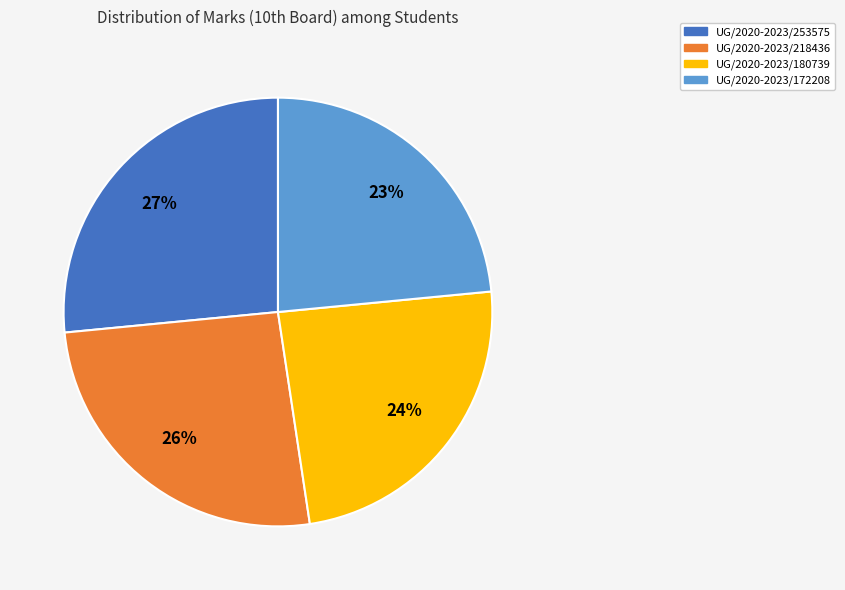

To the nearest percent, what is the average slice percentage?

25%